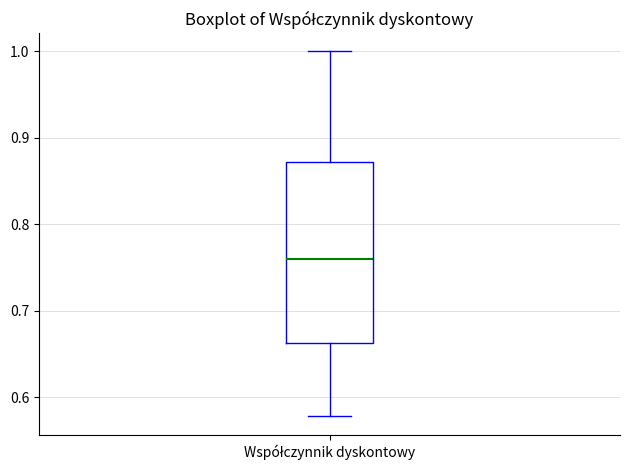

Transcribe this box plot: give where the median line is, the range the box spans, and where the two whiskers end, as read against the y-axis. The values are not printed on the chart, so give them approximately, as read against the axis.

median 0.76, box 0.66 to 0.87, whiskers 0.58 to 1.00